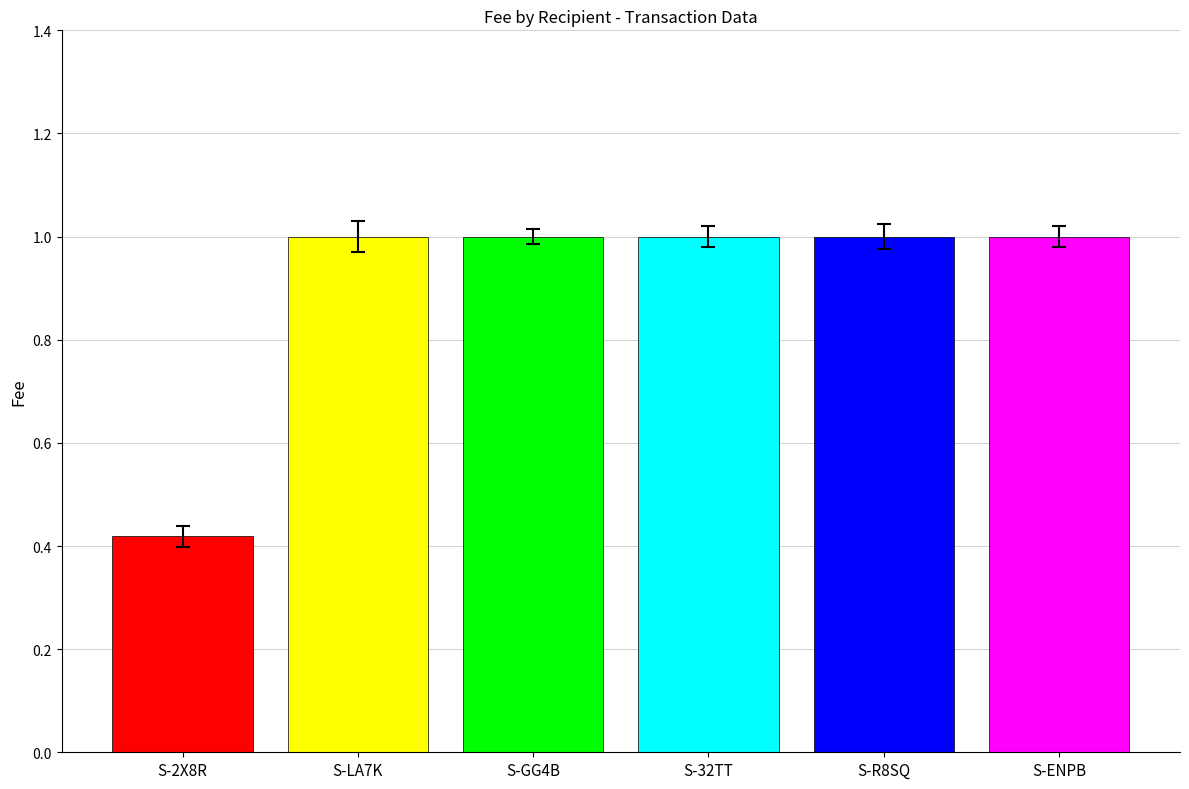

What is the greatest value displayed?

1.0